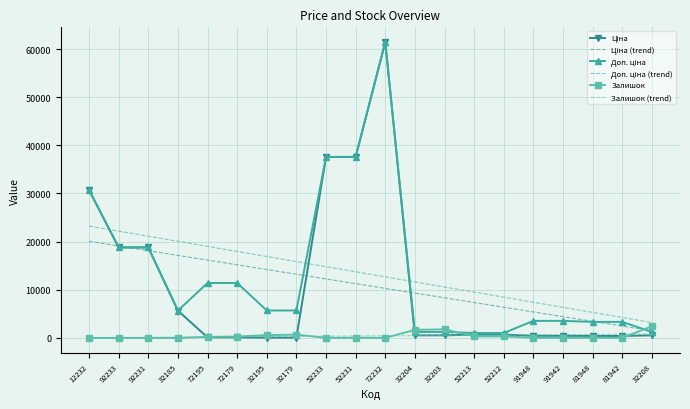

Which series has the widest spread of values?

Ціна